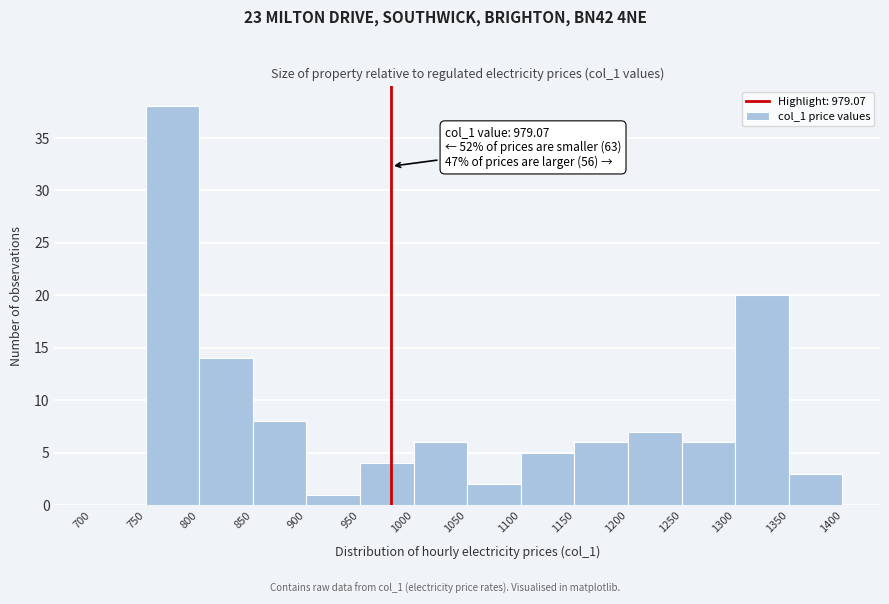

Which range on the x-axis has the tallest bar?

750 to 800